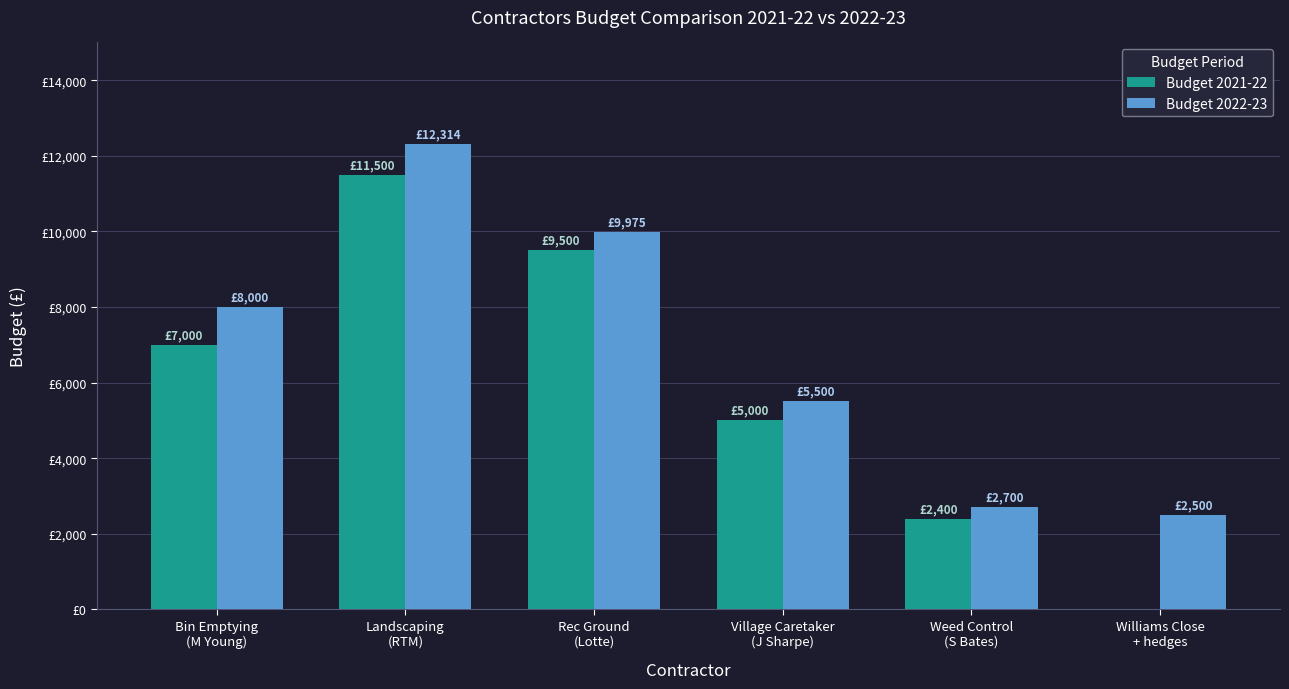

What are all the series names shown in the legend?

Budget 2021-22, Budget 2022-23